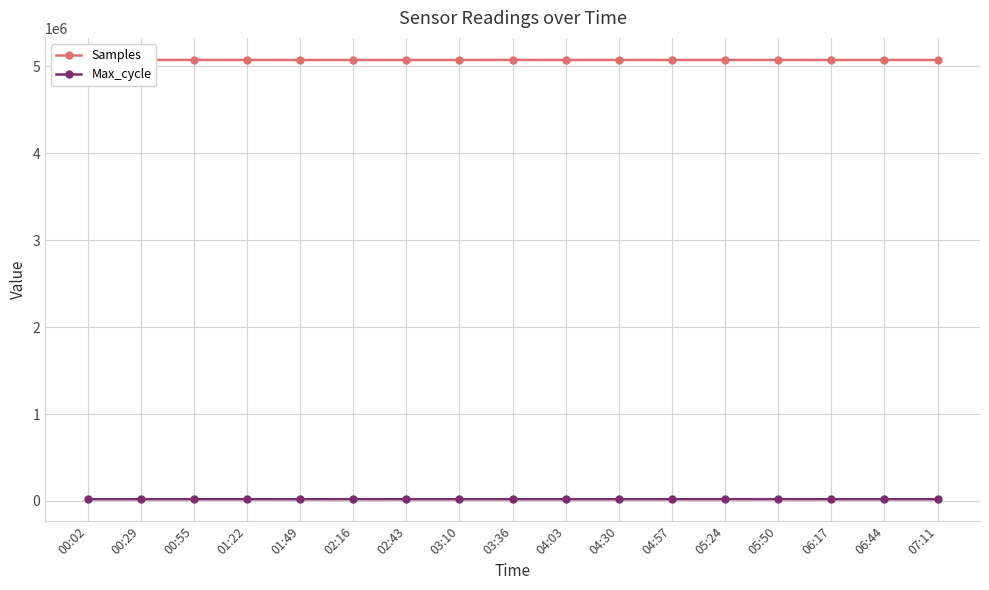

In Samples, how many points are higher than both neighbors (excluding endpoints)?

5